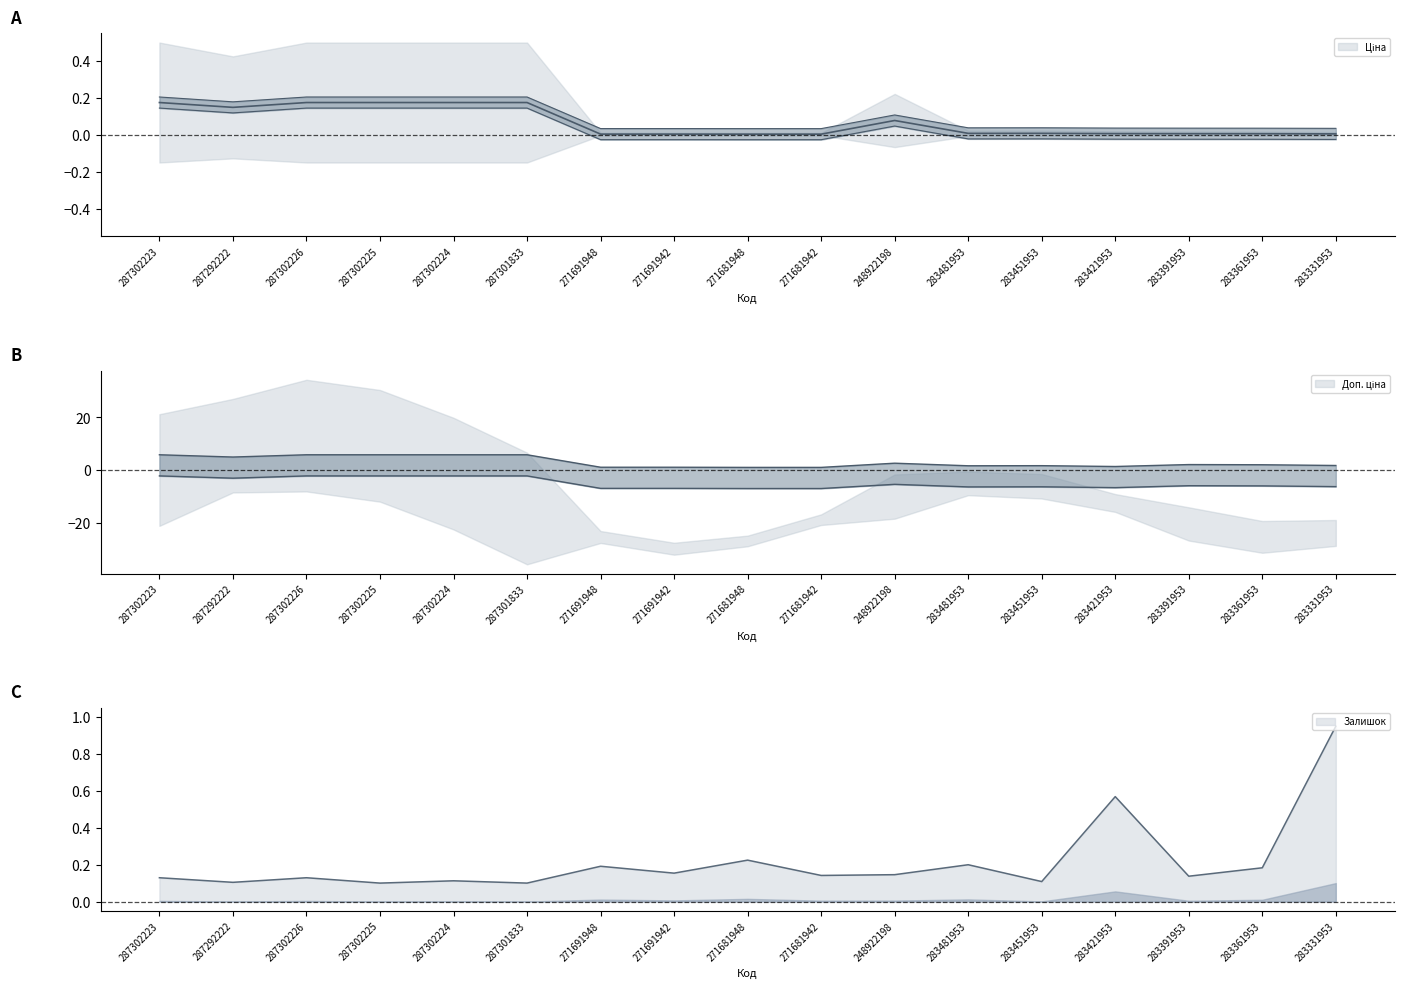

The Ціна series shows 0.0 at 283361953. True or false?

False